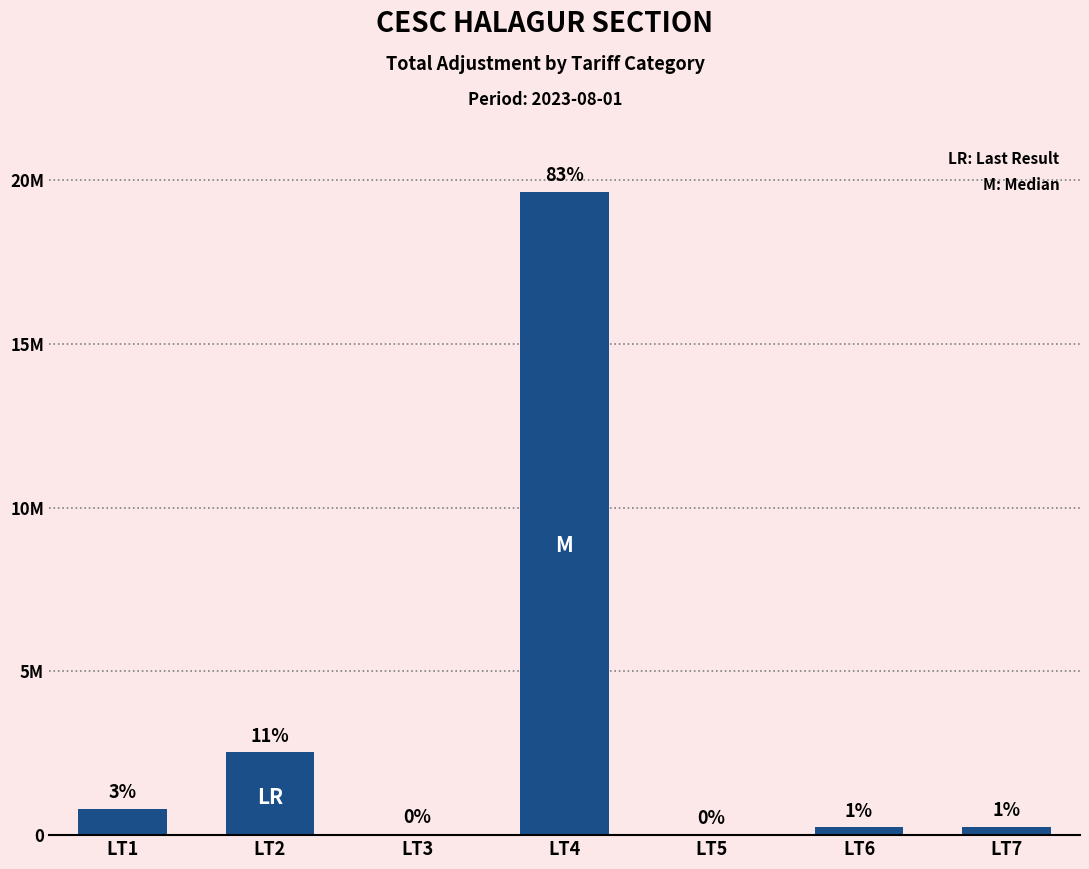

What is the smallest value displayed?

27822.5